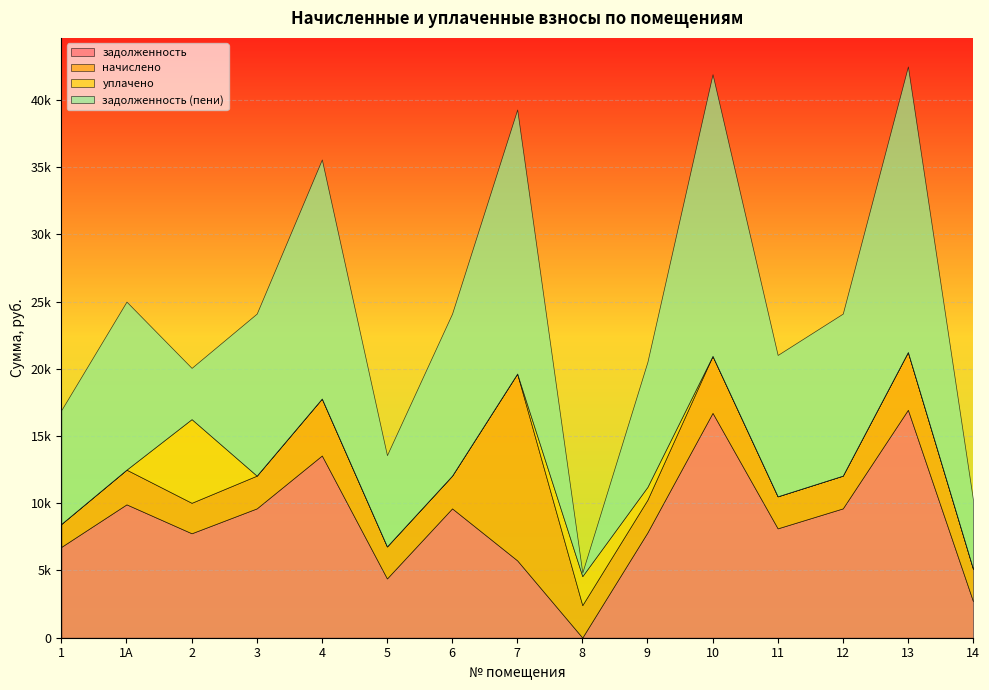

Between which two adjacent categories do уплачено and задолженность (пени) first intersect?

1А and 2